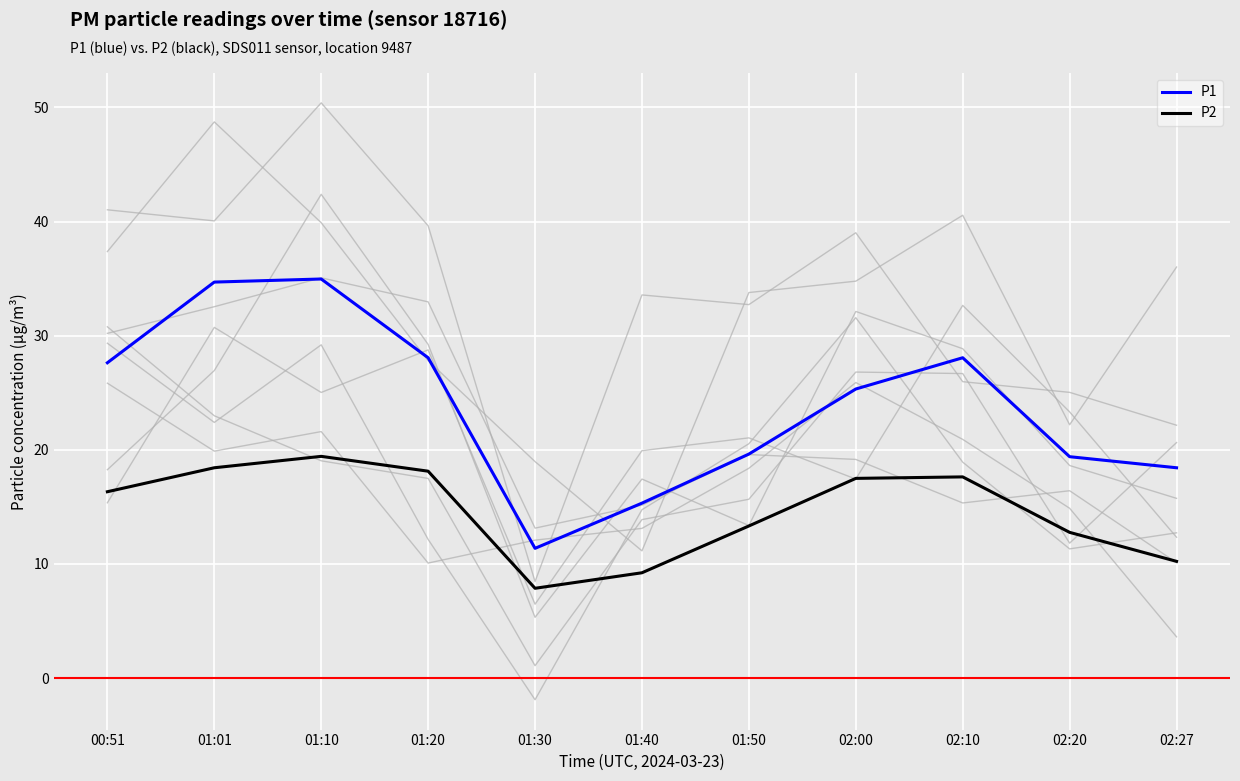

What is the label of the 1st point from the left?

00:51